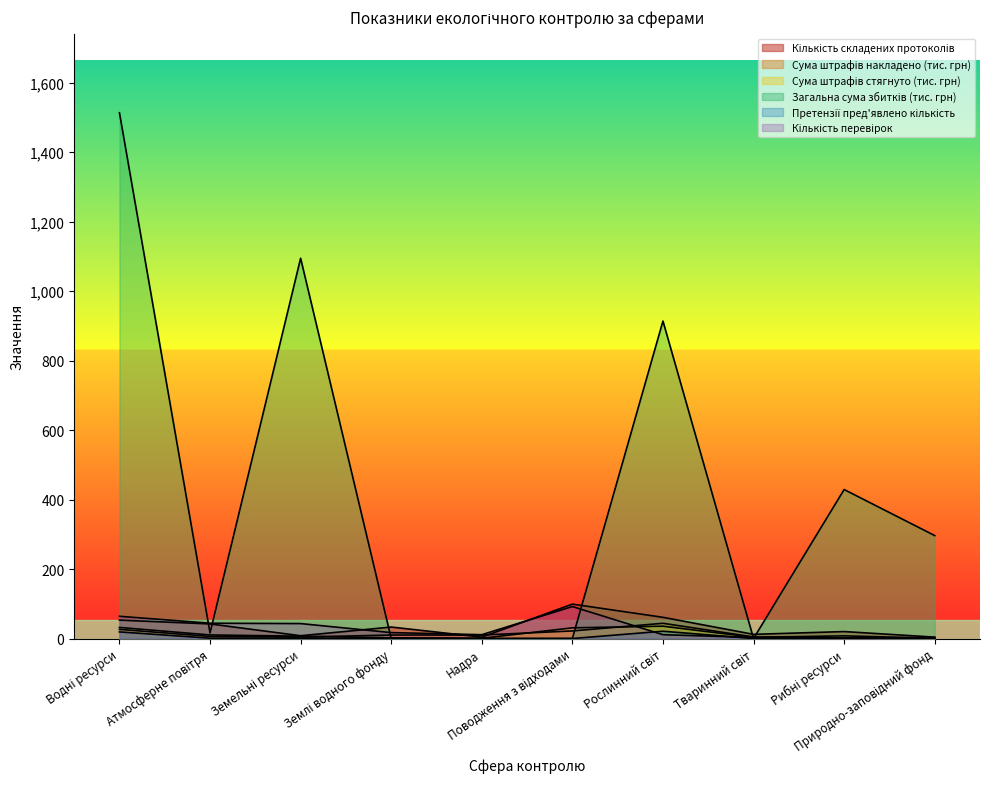

Reading left to right, extract all data points from this chart.

Кількість складених протоколів: 53.0	42.0	8.0	33.0	4.0	99.0	61.0	12.0	20.0	4.0
Сума штрафів накладено (тис. грн): 26.3	6.1	4.0	10.0	9.9	21.8	43.8	4.4	1.1	1.2
Сума штрафів стягнуто (тис. грн): 31.8	10.3	6.7	2.0	0.7	30.7	35.4	3.4	7.7	0.8
Загальна сума збитків (тис. грн): 1513.4	16.0	1094.6	0.0	0.0	0.0	913.8	0.0	428.9	296.3
Претензії пред'явлено кількість: 19.0	1.0	1.0	0.0	0.0	0.0	21.0	0.0	2.0	0.0
Кількість перевірок: 64.0	44.0	43.0	17.0	11.0	92.0	11.0	3.0	1.0	3.0